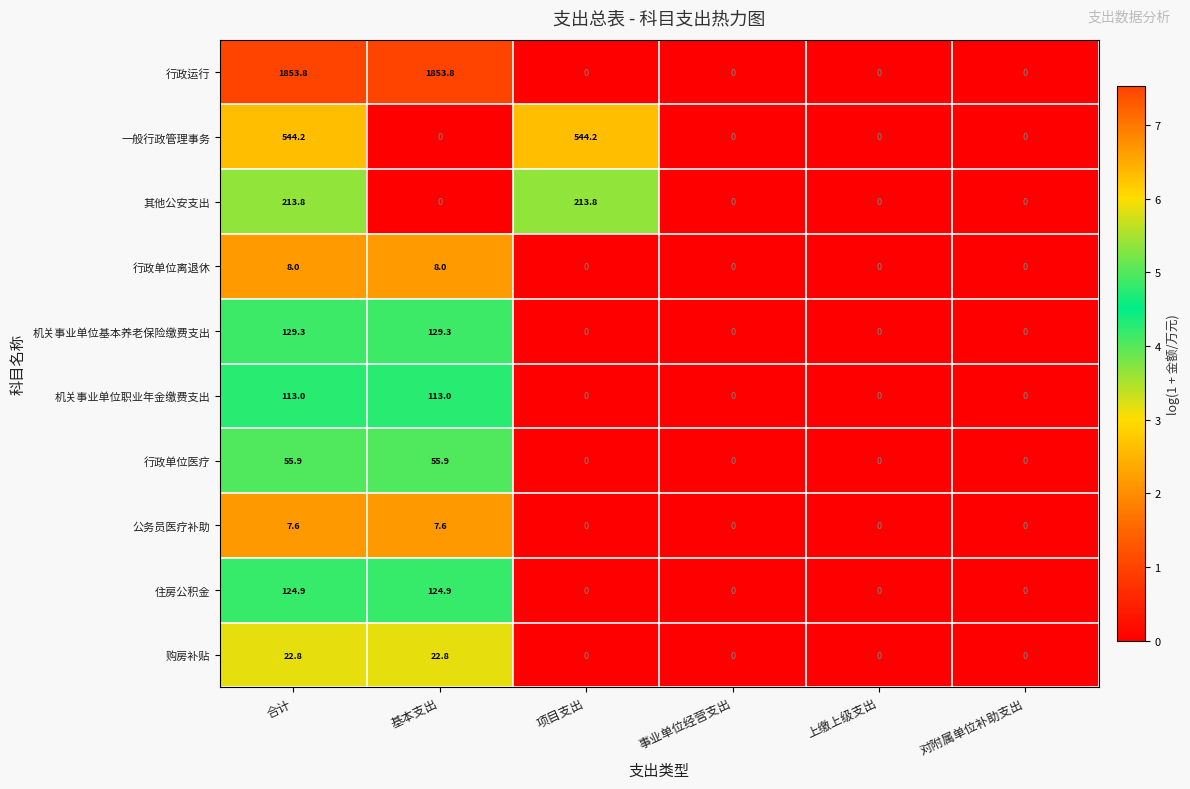

At which category is the sum across all series the highest?

合计